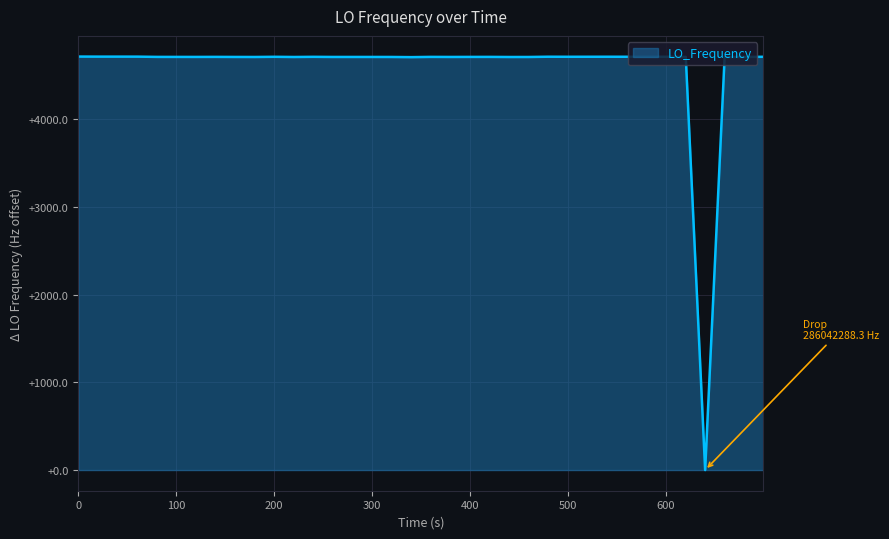

What is the difference between the maximum and minimum values?

4714.7